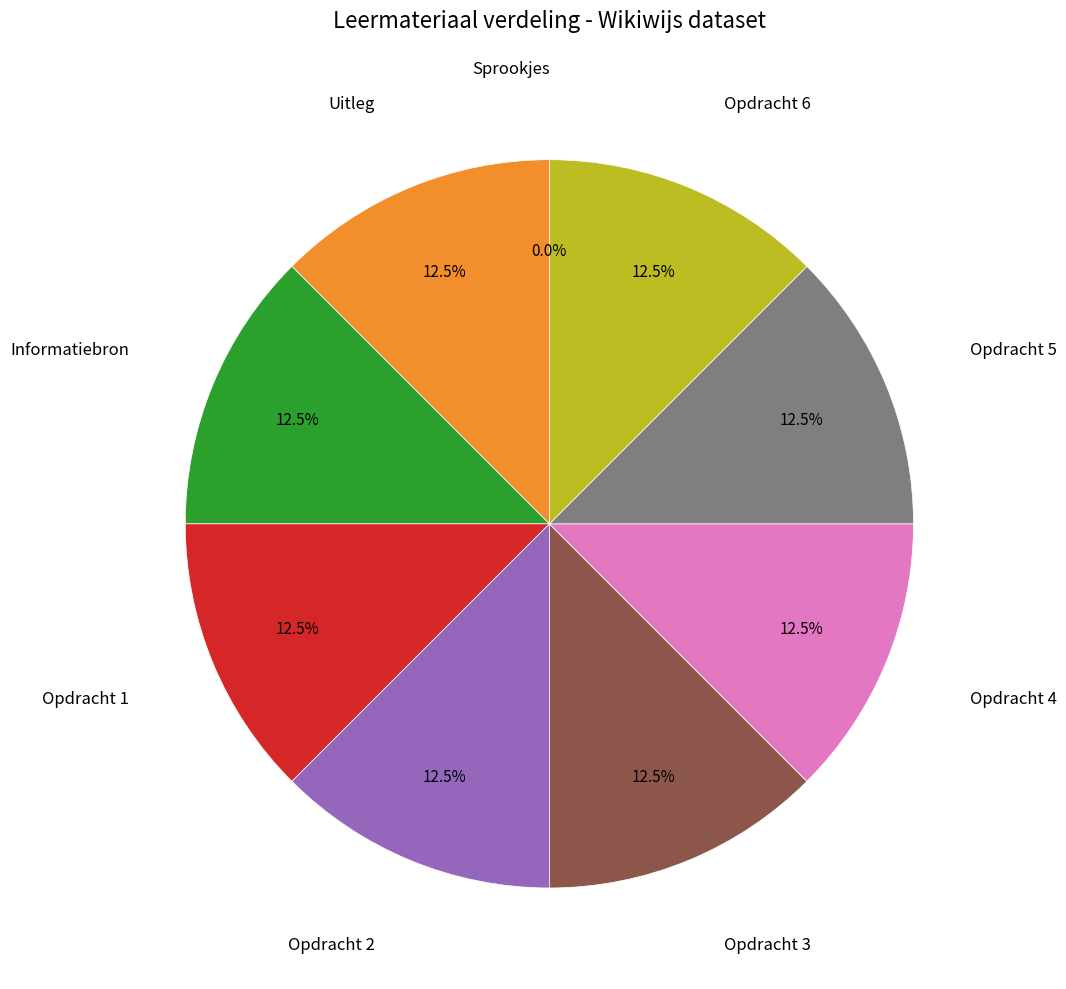

Is the sum of Opdracht 2 and Informatiebron greater than half?

No